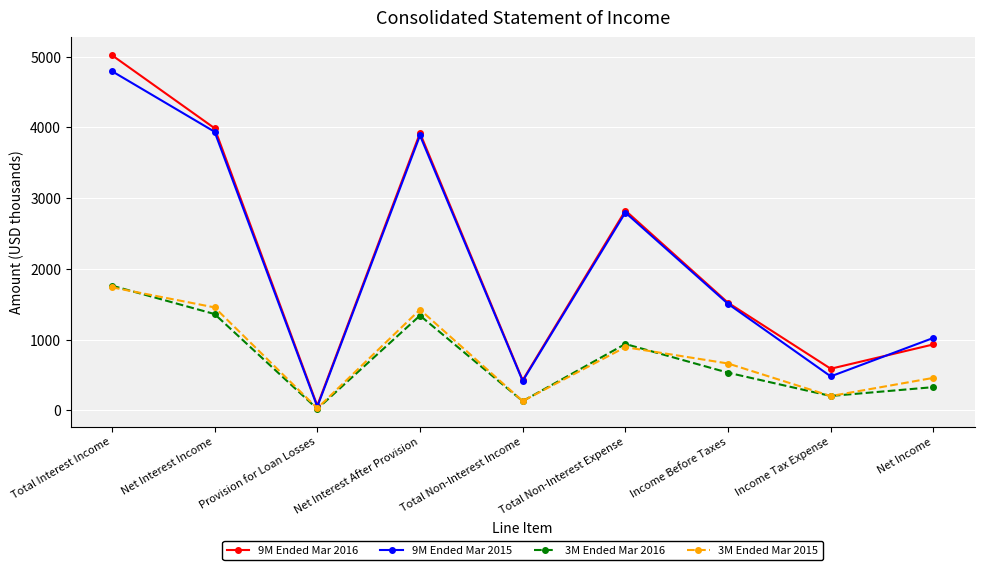

What value does the 9M Ended Mar 2015 series have at Income Before Taxes, to the nearest 50?

1500